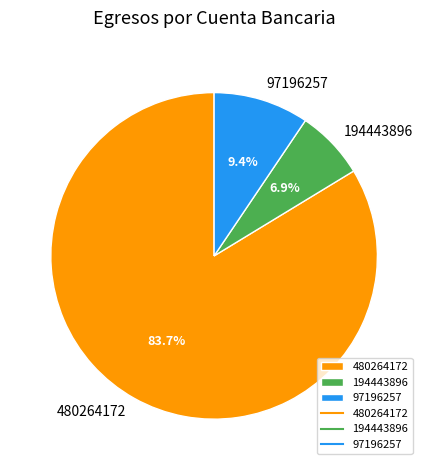

What is the ratio of the value at 97196257 to the value at 480264172?

0.1